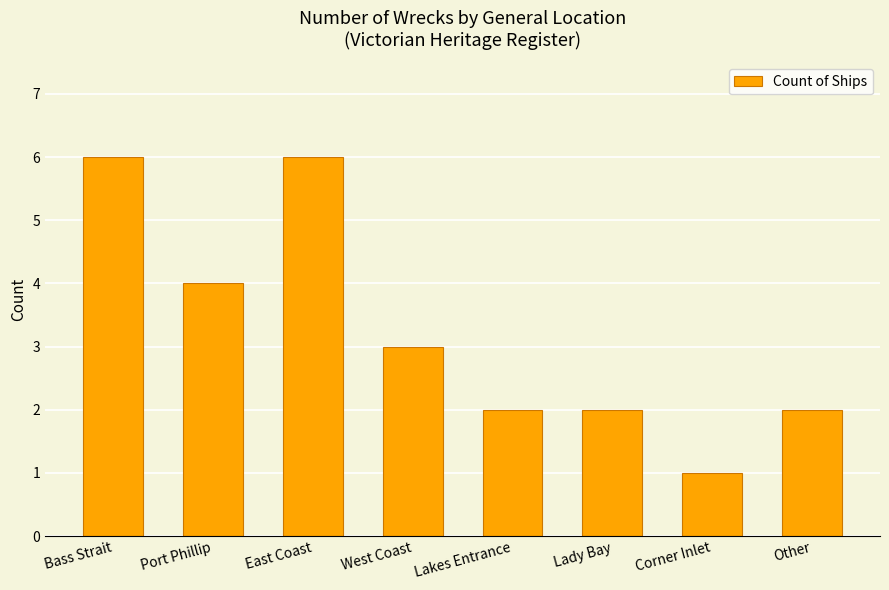

What is the greatest value displayed?

6